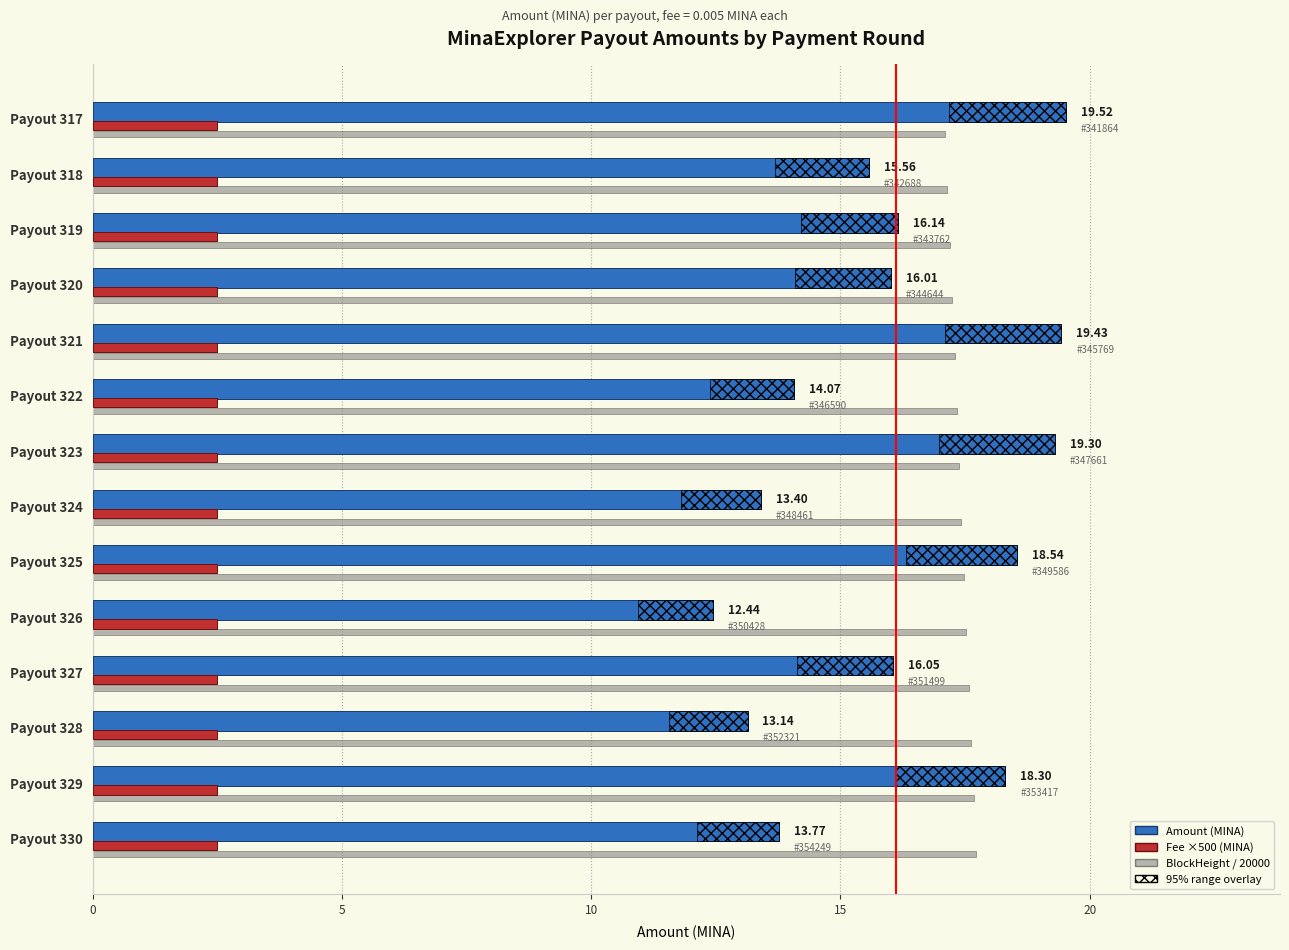

How many values in the Amount (MINA) series exceed 16?

8